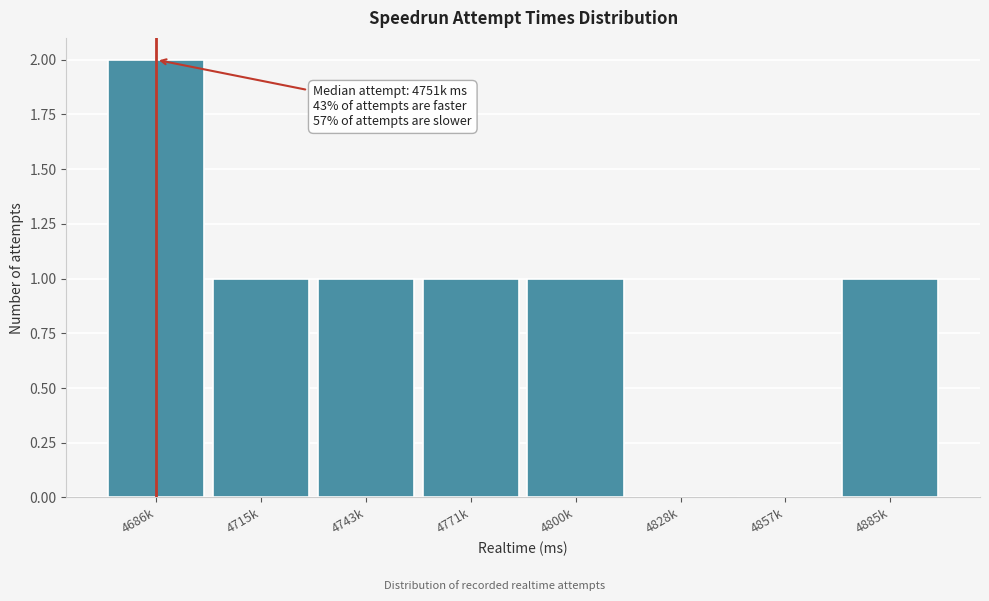

Reading left to right, extract all data points from this chart.

4686k=2	4715k=1	4743k=1	4771k=1	4800k=1	4828k=0	4857k=0	4885k=1